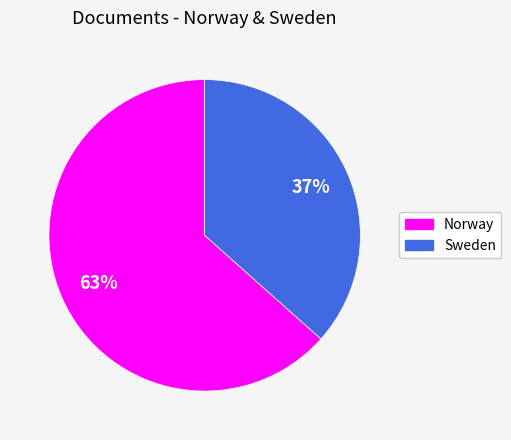

What is the ratio of the value at Norway to the value at Sweden?

1.7